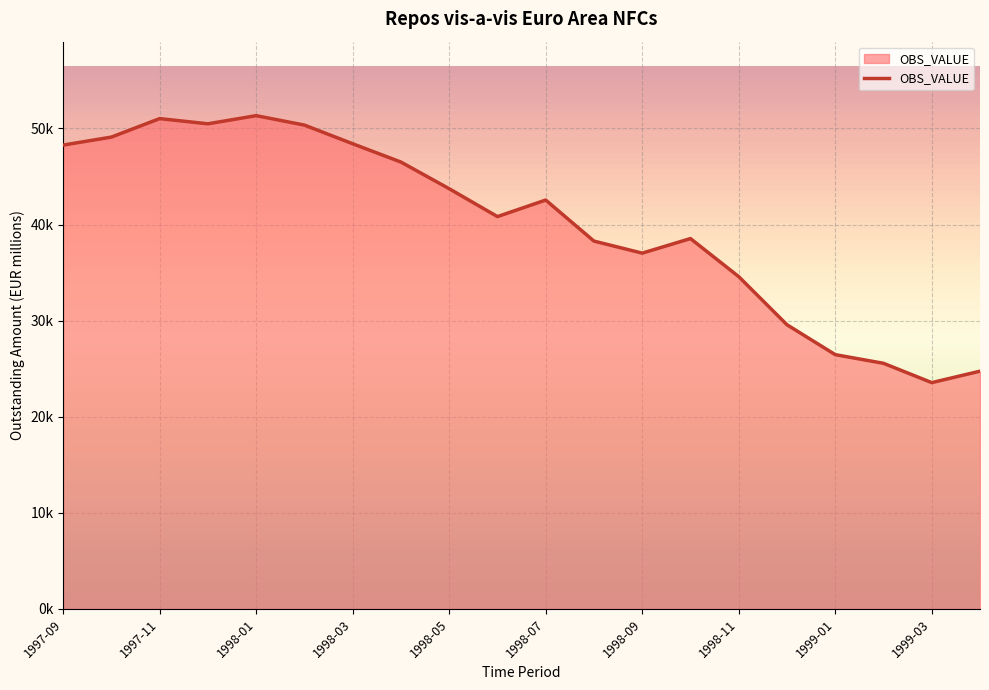

What is the average value?

40042.9